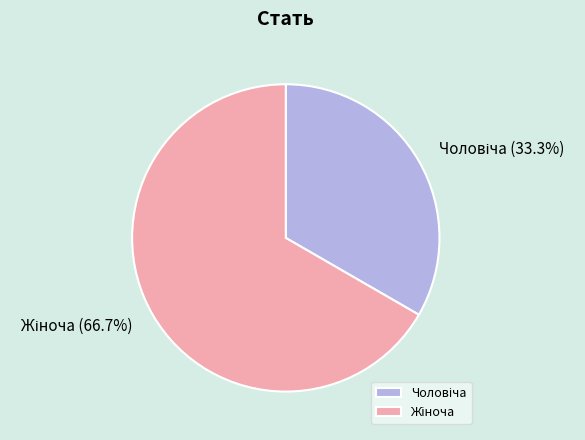

Does any single category account for the majority?

Yes